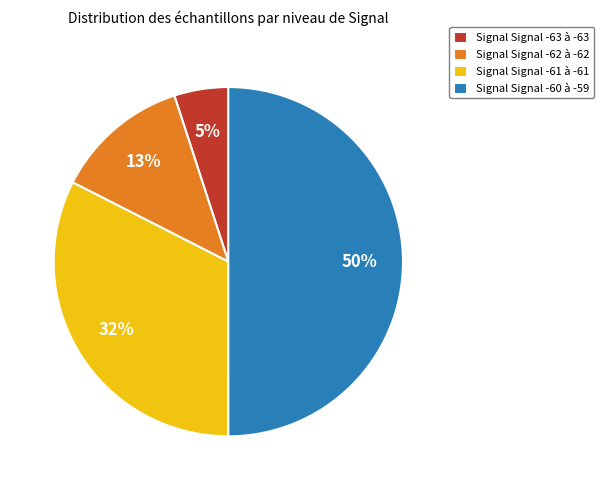

To the nearest percent, what portion does Signal Signal -61 à -61 represent?

32%